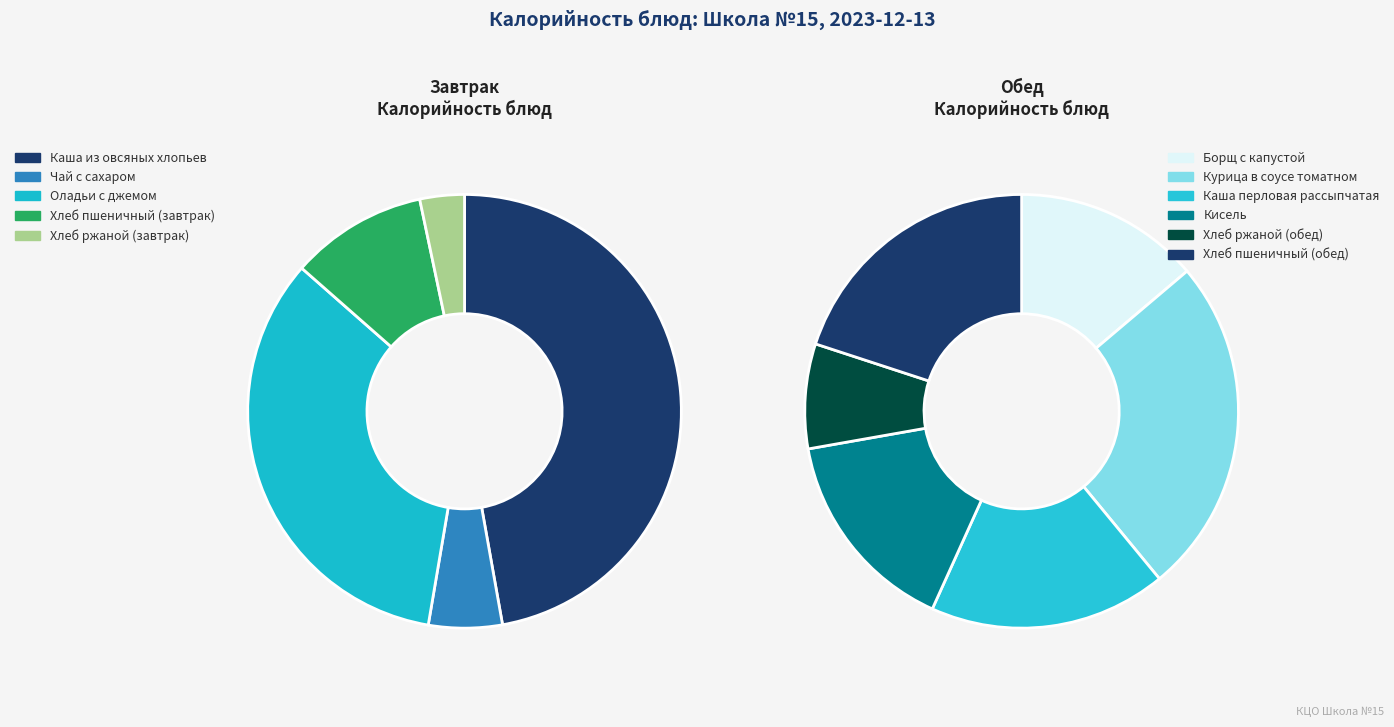

What is the change in value from Курица в соусе томатном to Хлеб пшеничный (обед)?

-35